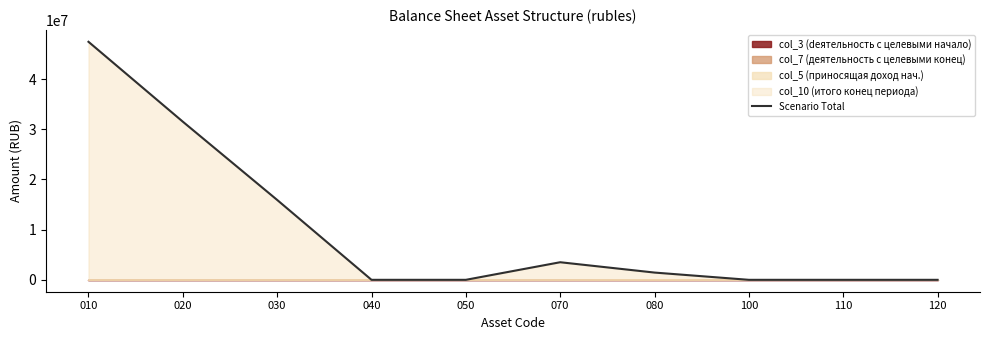

Rank the categories by value from highest to lowest.

010, 020, 030, 070, 080, 040, 050, 100, 110, 120